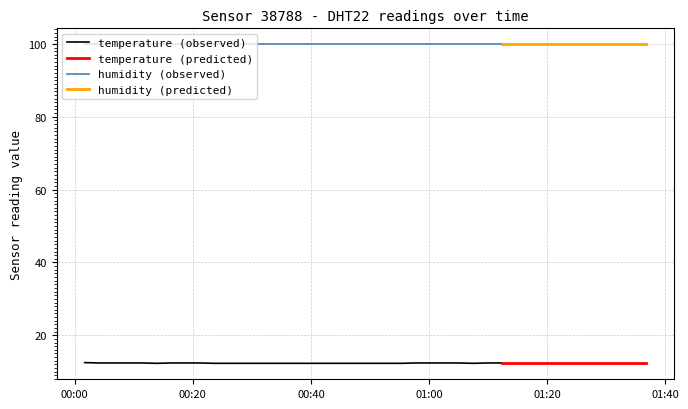

Is it true that temperature equals 5.0 at 30?

False